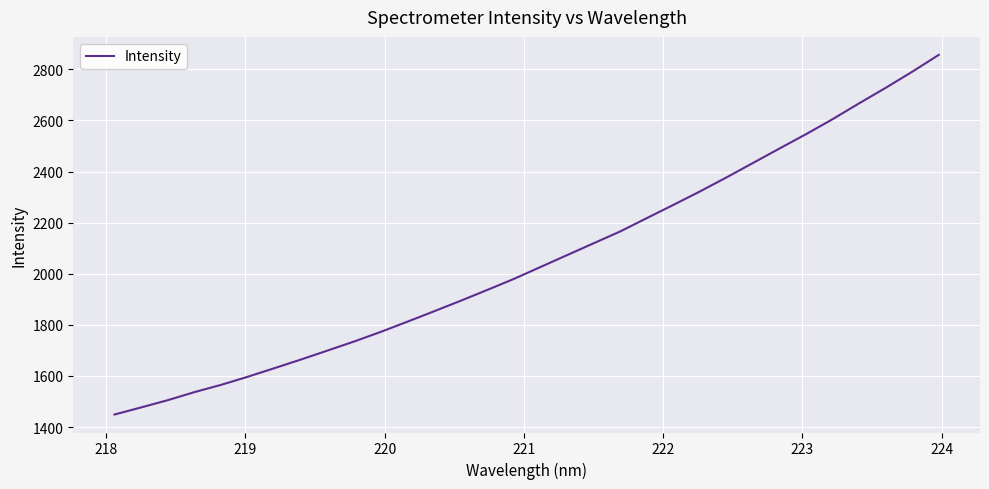

What is the minimum value shown in the chart?

1449.2